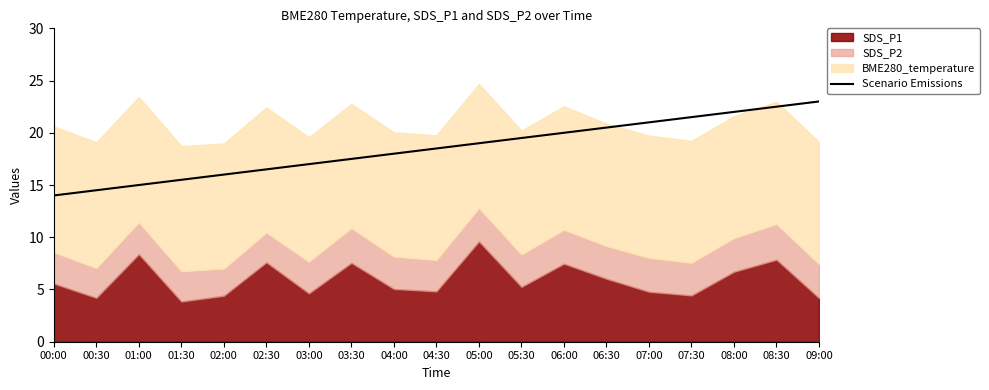

Which has a higher value, 06:00 or 01:00?

06:00